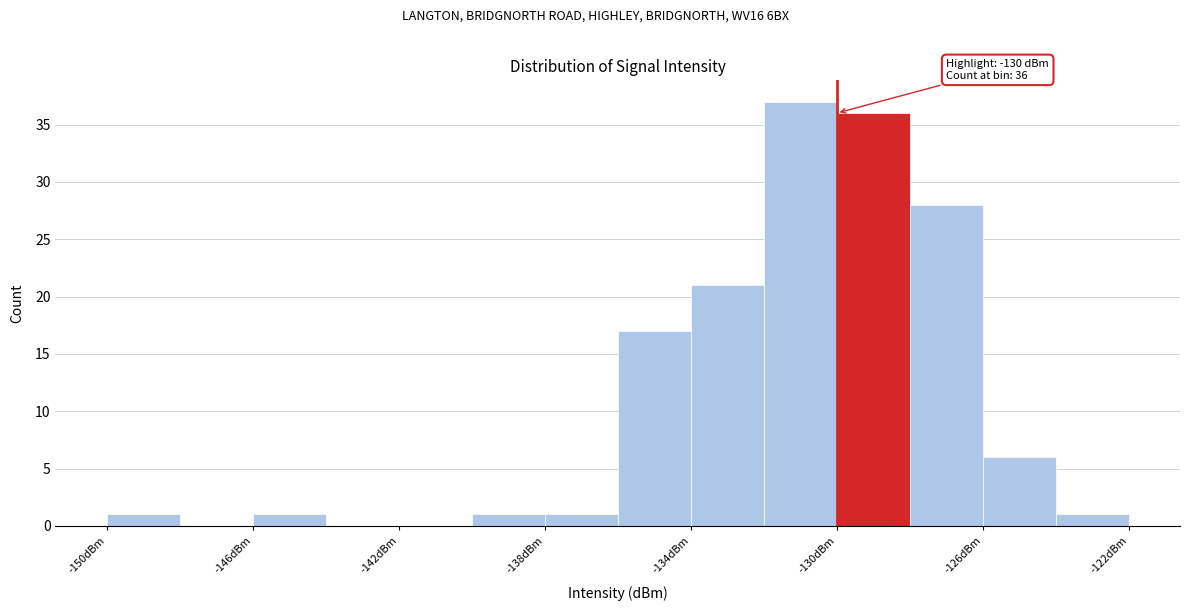

Which range on the x-axis has the tallest bar?

-132 to -130